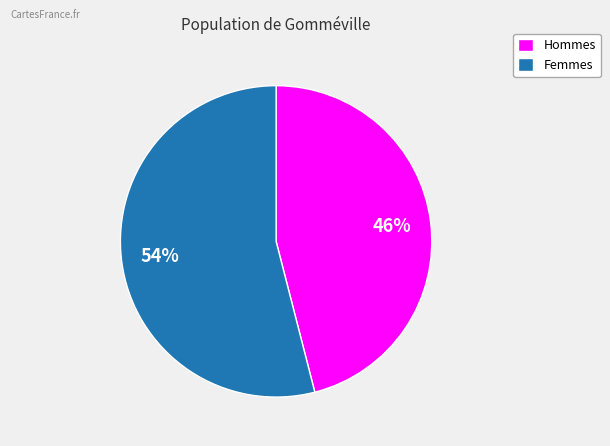

Do Hommes and Femmes together represent more than half of the pie?

Yes